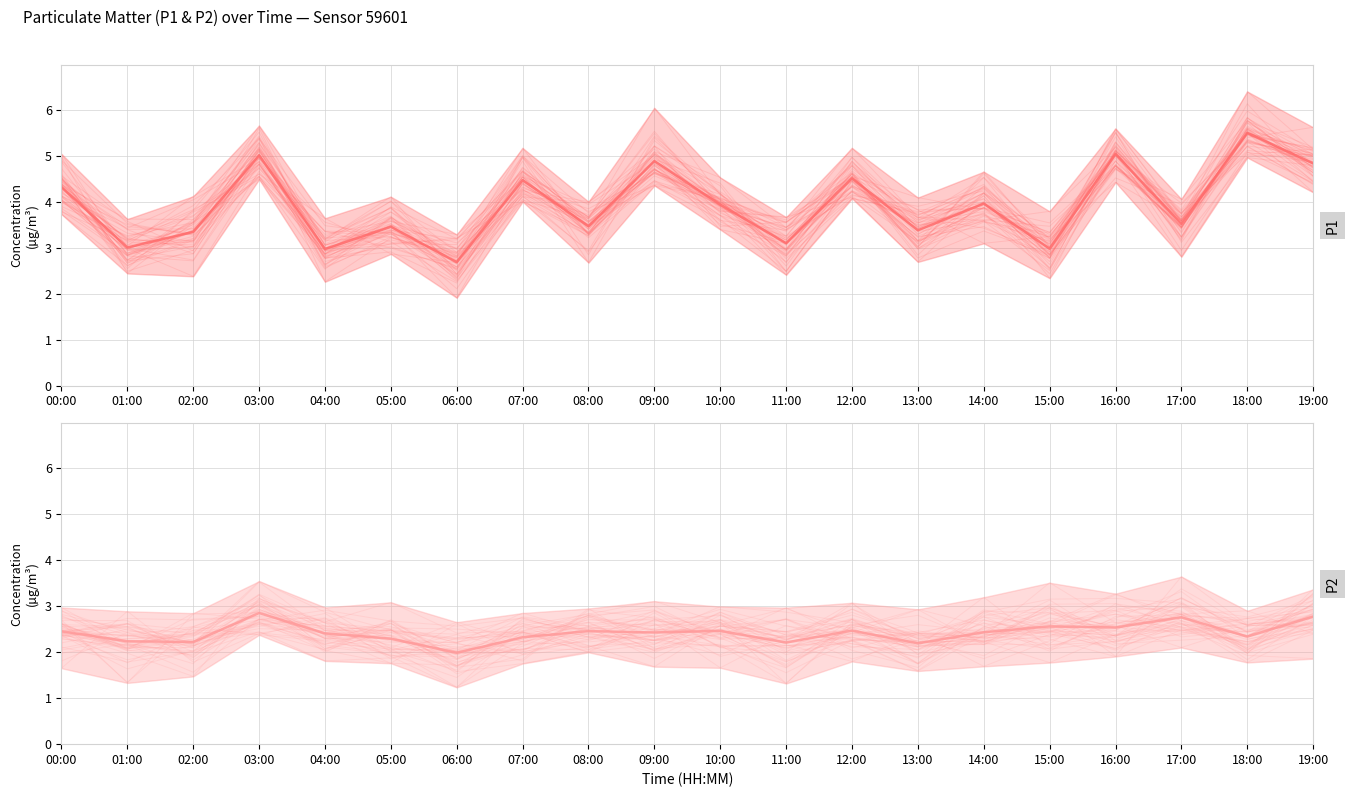

Which series has the largest range (max minus min)?

P1 mean